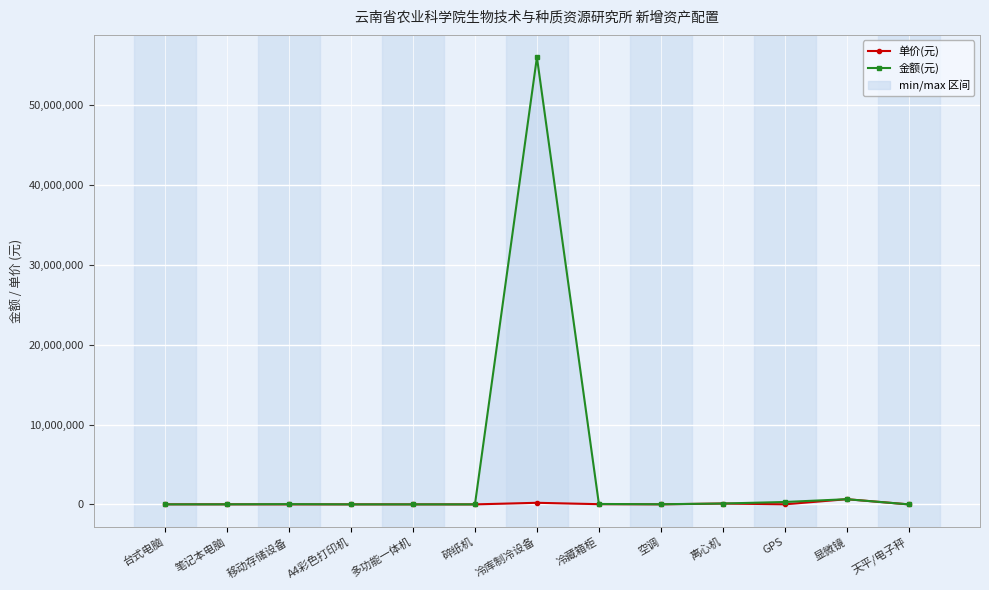

What is the approximate value of 金额(元) at 碎纸机, to the nearest 50?

3000